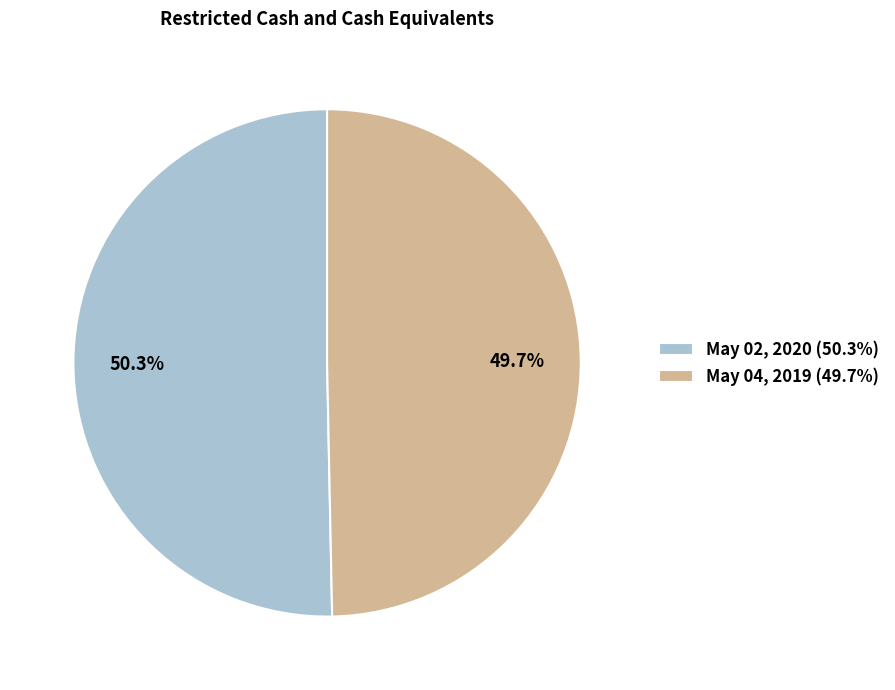

To the nearest percent, what is the average slice percentage?

50%